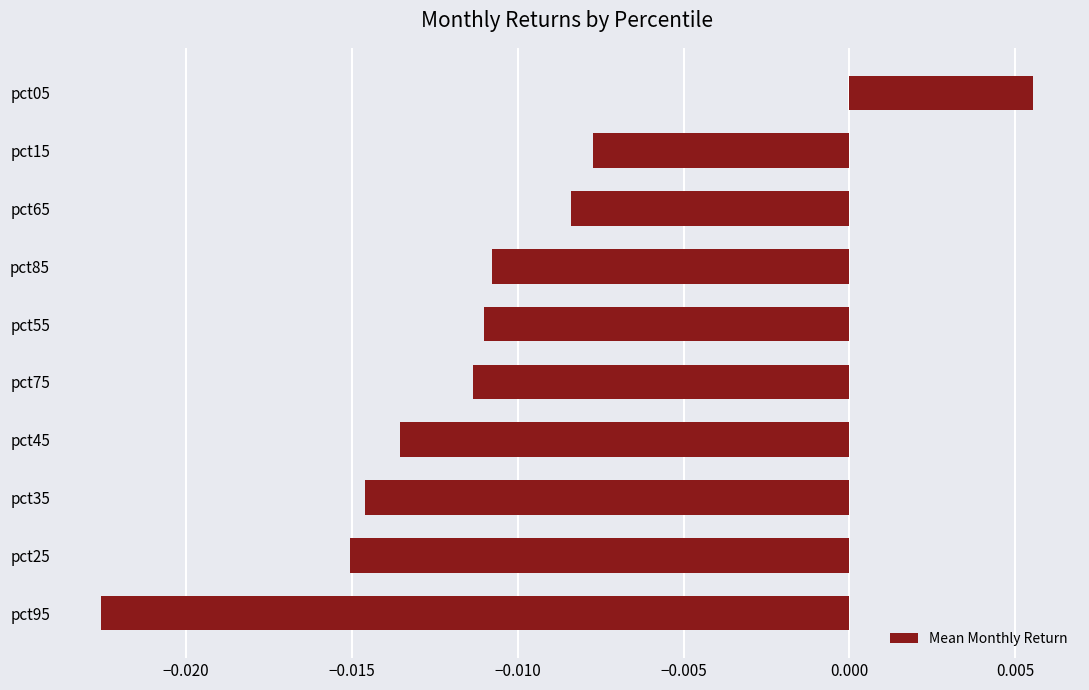

Which label corresponds to the largest value in the chart?

pct05